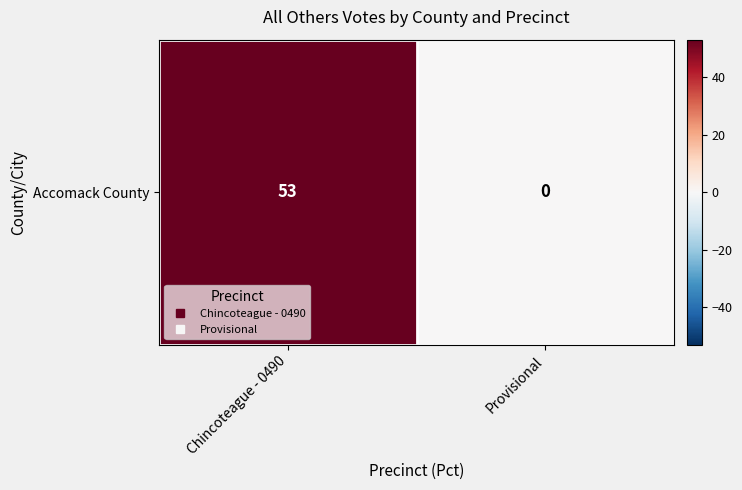

Reading left to right, what are all the values shown in this chart?

Chincoteague - 0490=53	Provisional=0